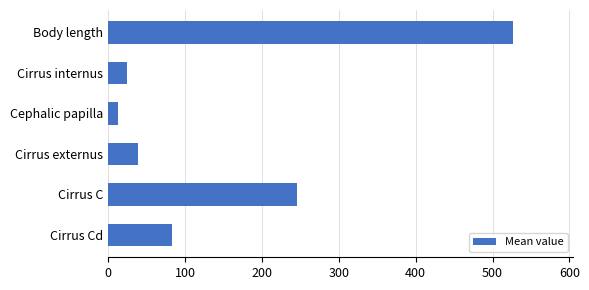

What is the average value?

155.2